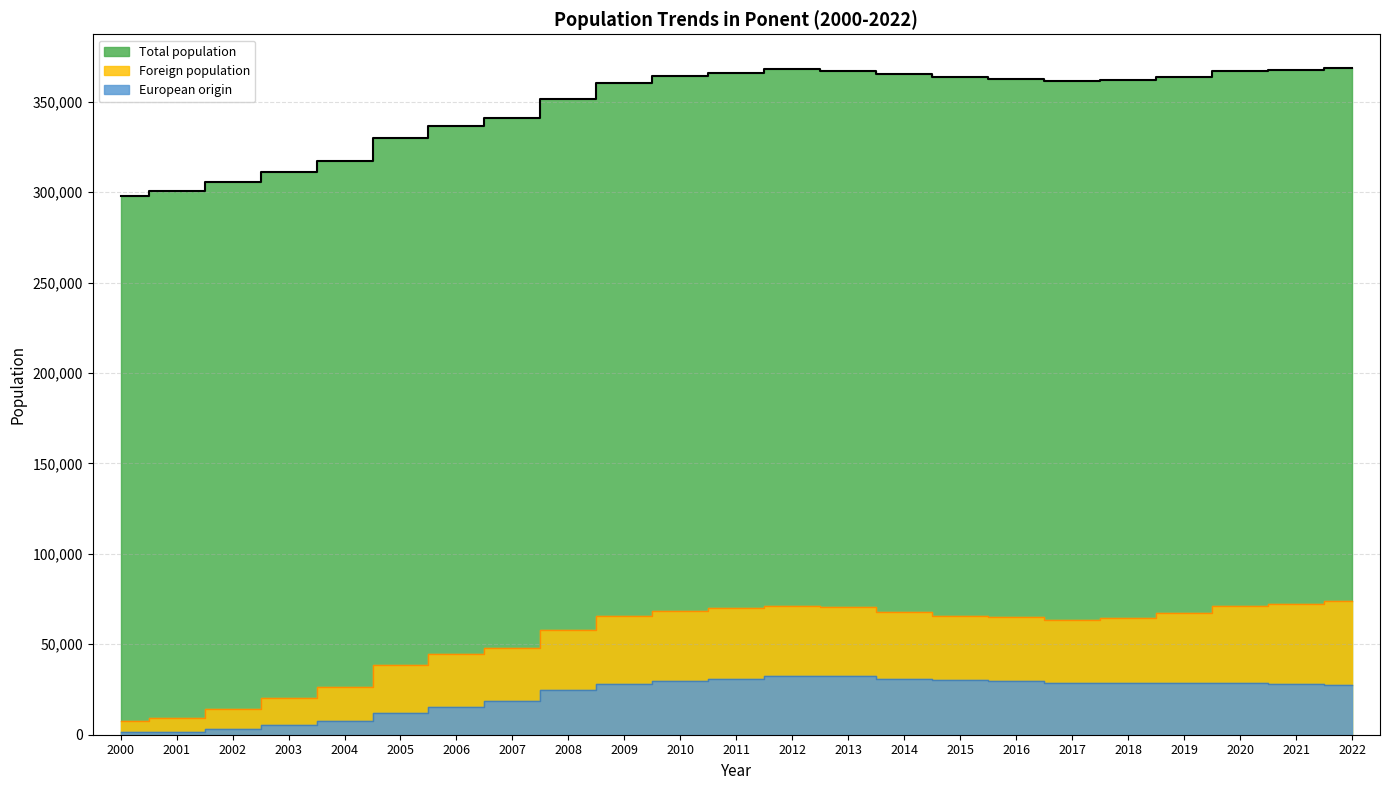

What is the difference between the European origin values at 2014 and 2022?

3418